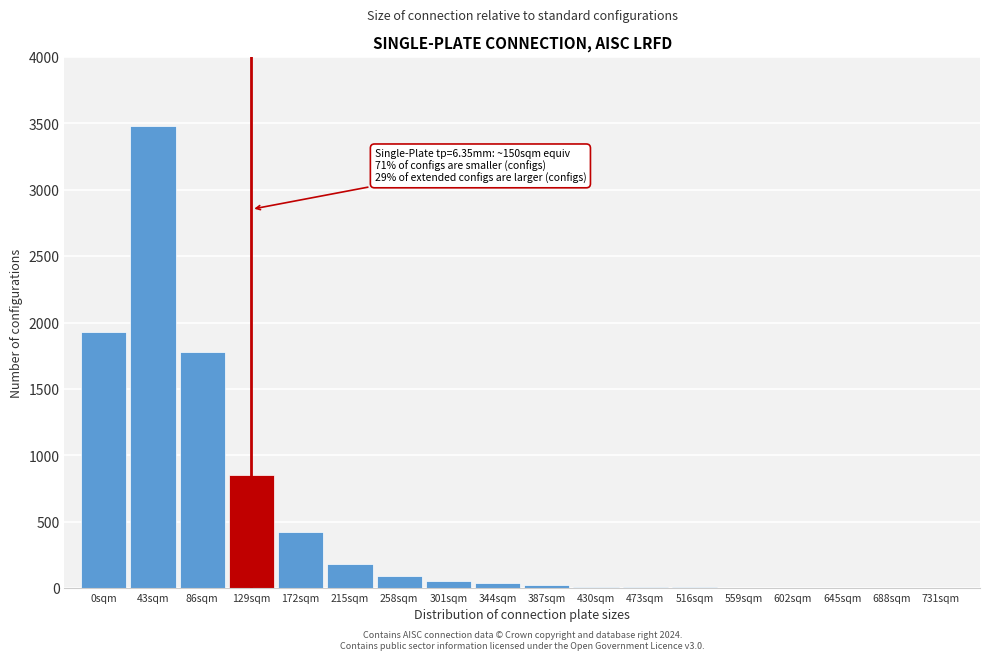

The chart shows a value of 122 at 172sqm. True or false?

False